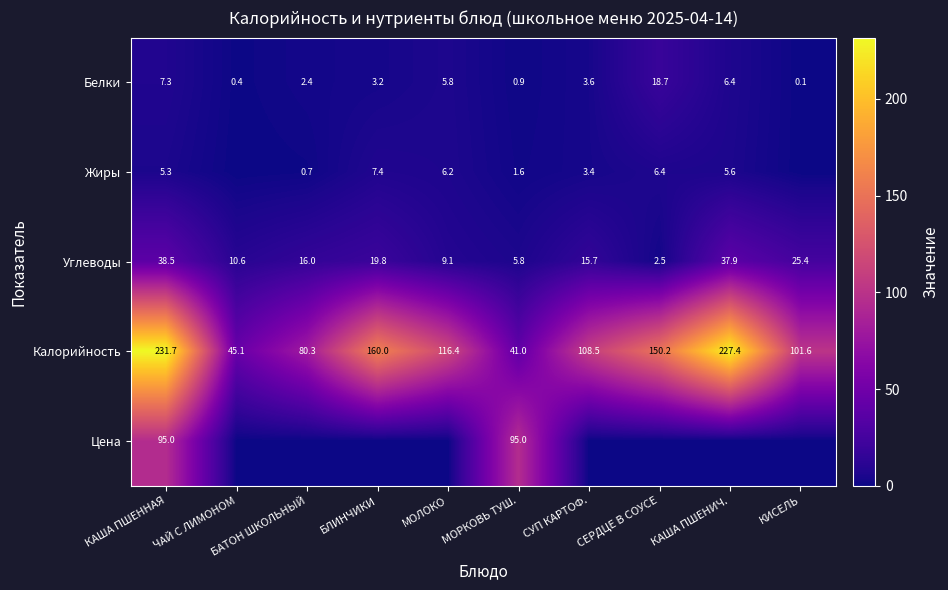

Which has a higher value, МОРКОВЬ ТУШ. or СЕРДЦЕ В СОУСЕ?

СЕРДЦЕ В СОУСЕ